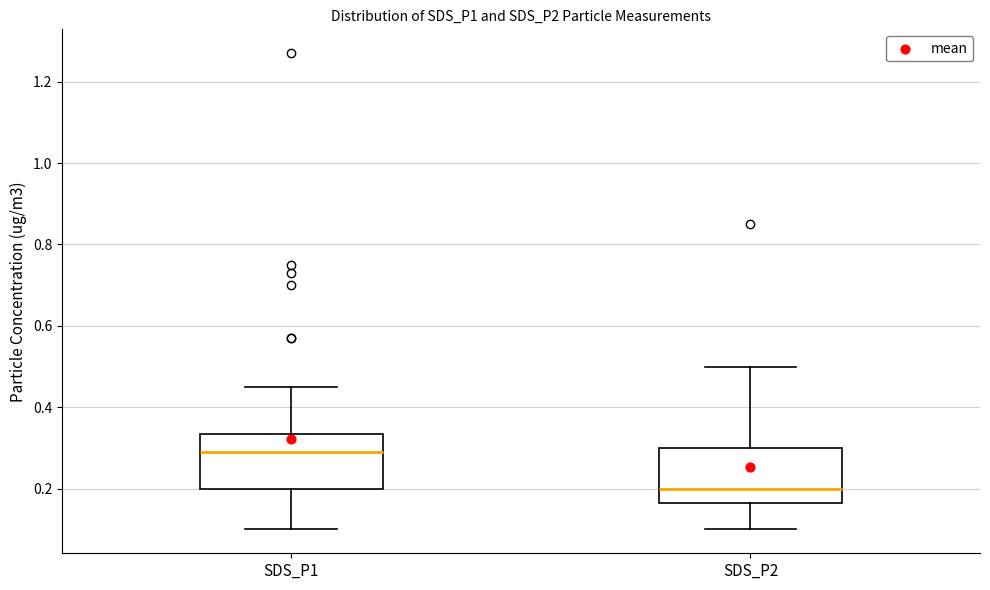

Reading left to right, read every box against the y-axis: the position of its median line, the range the box covers, and the ends of its whiskers. The values are not printed on the chart, so give them approximately, as read against the axis.

SDS_P1: median 0.30, box 0.20 to 0.34, whiskers 0.10 to 0.46
SDS_P2: median 0.20, box 0.16 to 0.30, whiskers 0.10 to 0.50